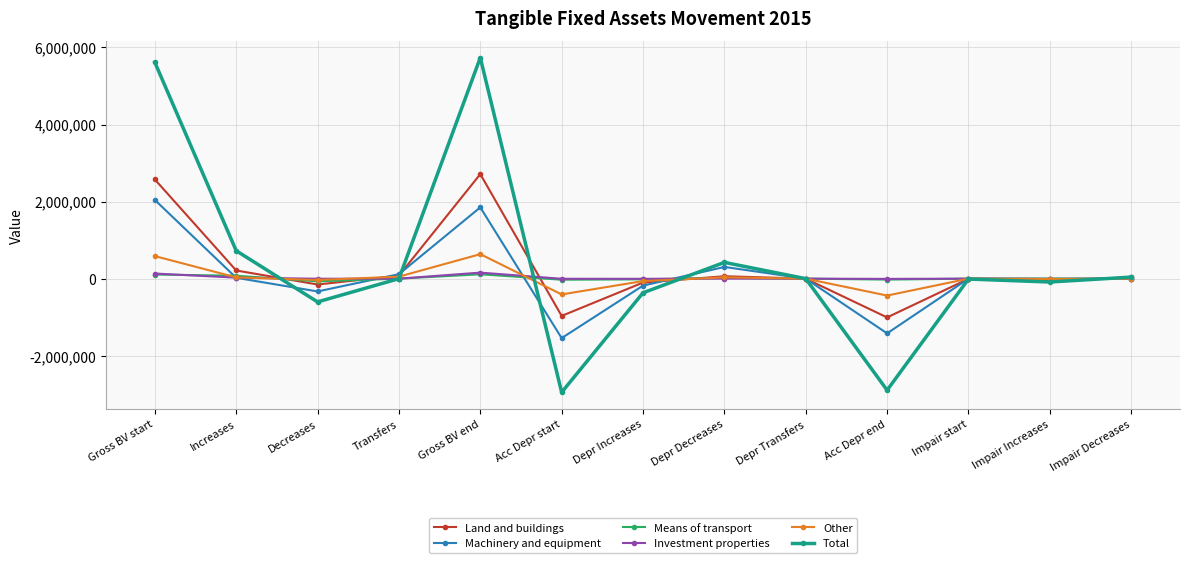

What is the highest value of the Other series?

636088